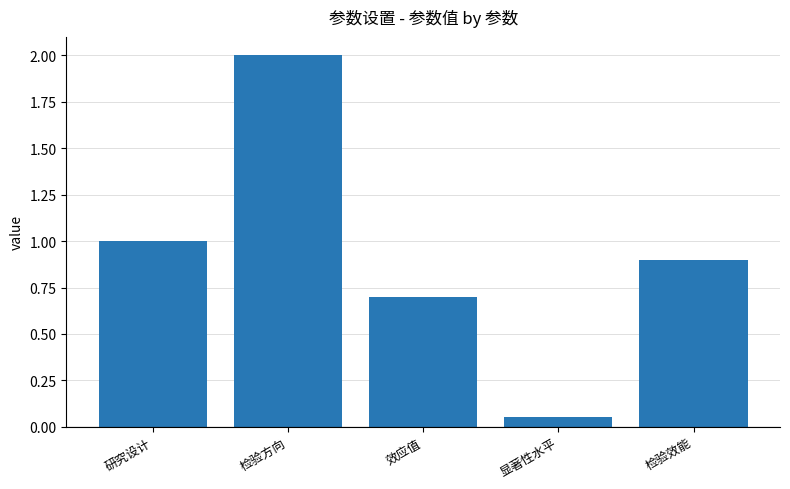

The value at 检验效能 is 0.9. True or false?

True